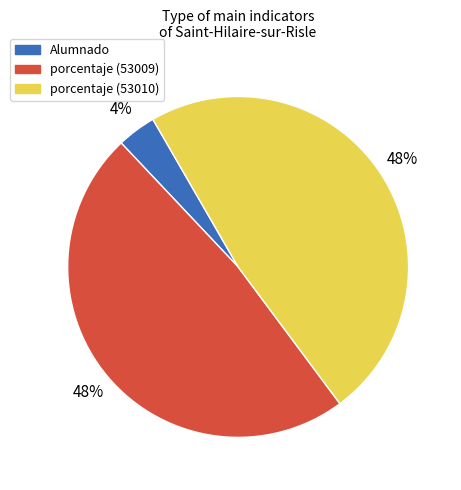

To the nearest percent, what is the difference between the largest and smallest slice percentages?

44%